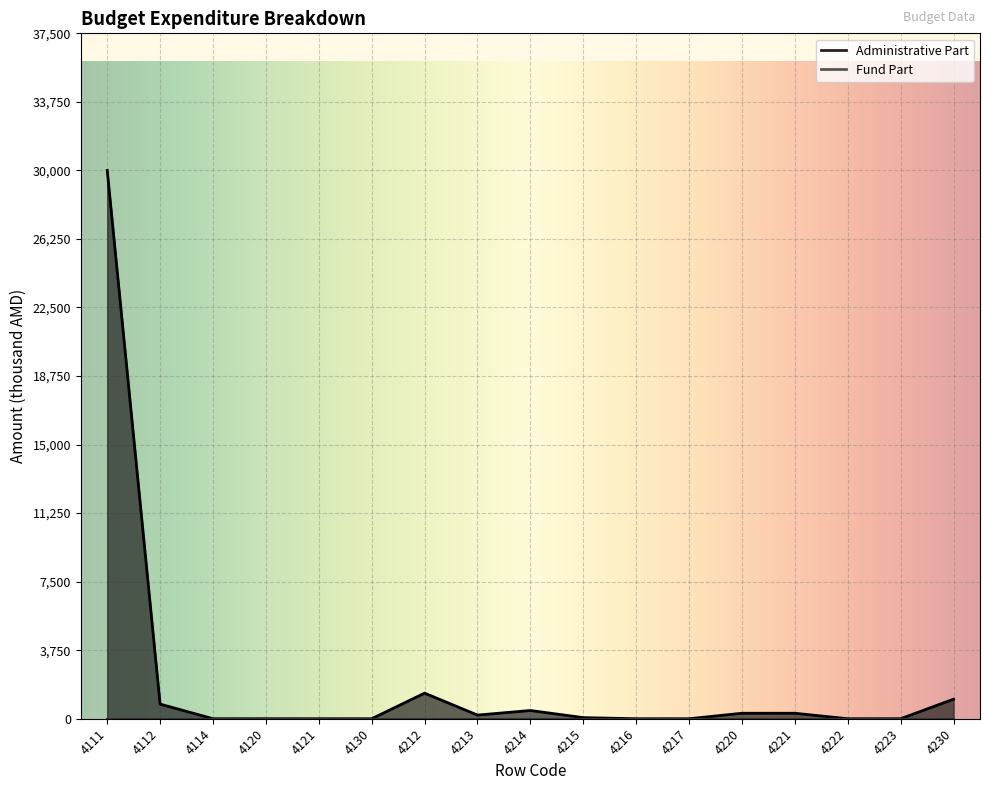

What is the value of the 13th point from the left?

300